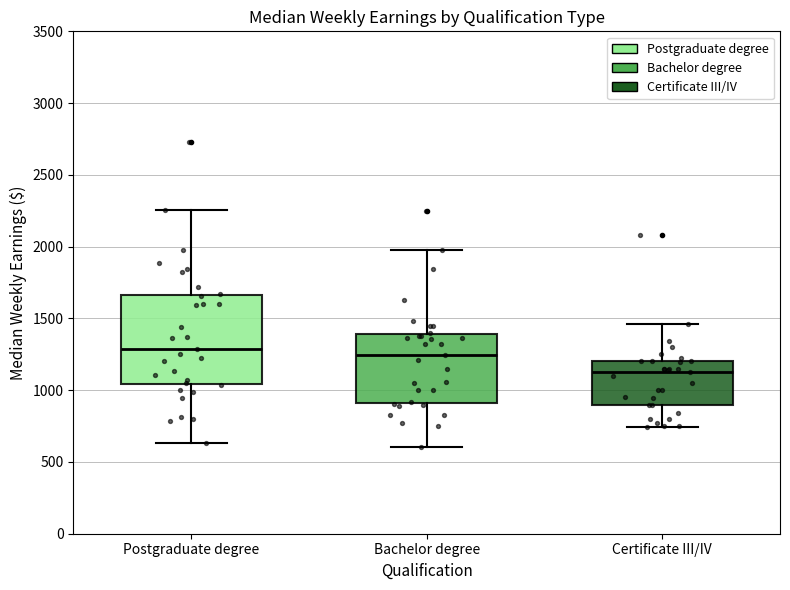

Reading left to right, read every box against the y-axis: the position of its median line, the range the box covers, and the ends of its whiskers. The values are not printed on the chart, so give them approximately, as read against the axis.

Postgraduate degree: median 1300, box 1050 to 1650, whiskers 650 to 2250
Bachelor degree: median 1250, box 900 to 1400, whiskers 600 to 1950
Certificate III/IV: median 1150, box 900 to 1200, whiskers 750 to 1450